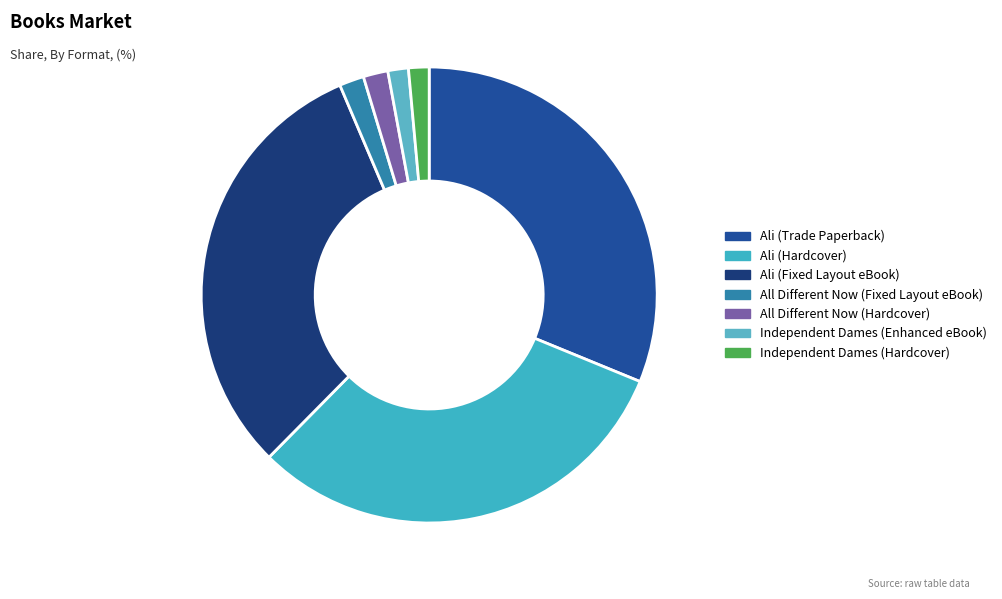

To the nearest percent, what percentage of the pie is Independent Dames (Hardcover)?

1%